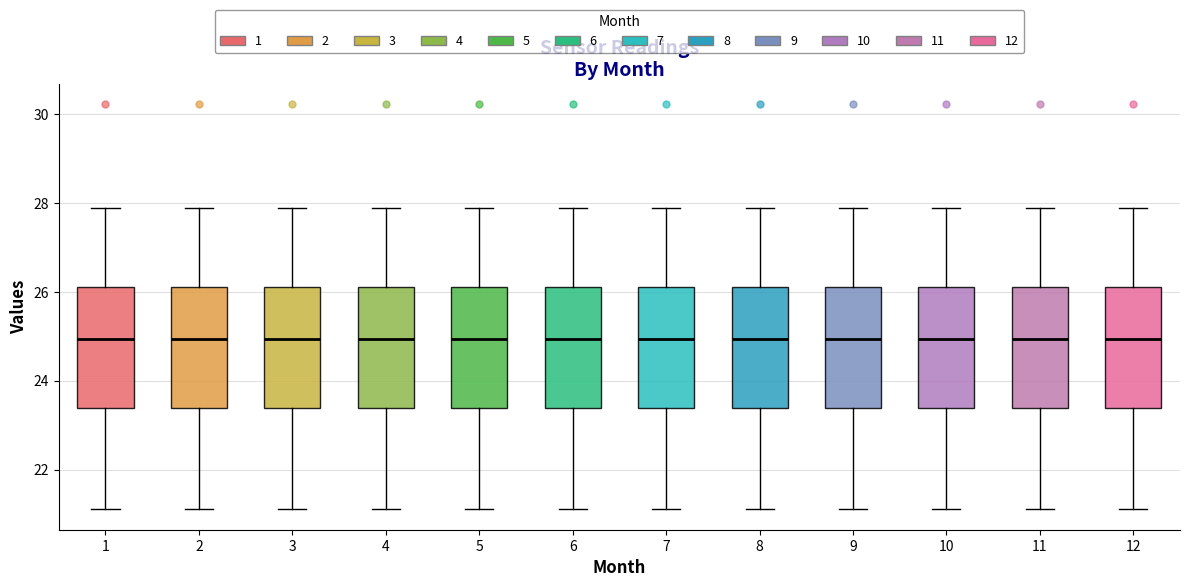

Where is the lower edge of the box at x = 5 on the y-axis? The values are not printed on the chart, so give them approximately, as read against the axis.

23.4